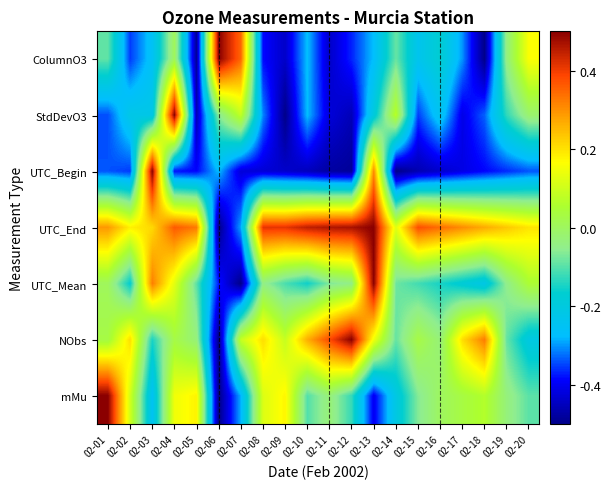

Reading left to right, what are all the values shown in this chart?

ColumnO3: 02-01=-0.1	02-02=-0.4	02-03=-0.3	02-04=0.0	02-05=-0.5	02-06=0.5	02-07=0.3	02-08=-0.4	02-09=-0.4	02-10=-0.3	02-11=-0.4	02-12=-0.4	02-13=-0.3	02-14=-0.1	02-15=-0.2	02-16=-0.2	02-17=-0.3	02-18=-0.5	02-19=-0.0	02-20=0.2
StdDevO3: 02-01=-0.3	02-02=-0.2	02-03=-0.2	02-04=0.5	02-05=-0.5	02-06=-0.1	02-07=0.1	02-08=-0.3	02-09=-0.5	02-10=-0.3	02-11=-0.4	02-12=-0.5	02-13=-0.2	02-14=0.1	02-15=-0.4	02-16=-0.2	02-17=-0.4	02-18=-0.3	02-19=-0.1	02-20=-0.0
UTC_Begin: 02-01=-0.3	02-02=-0.4	02-03=0.5	02-04=-0.4	02-05=-0.4	02-06=-0.3	02-07=-0.4	02-08=-0.4	02-09=-0.4	02-10=-0.5	02-11=-0.5	02-12=-0.5	02-13=0.3	02-14=-0.5	02-15=-0.5	02-16=-0.4	02-17=-0.4	02-18=-0.4	02-19=-0.4	02-20=-0.3
UTC_End: 02-01=0.3	02-02=0.2	02-03=0.2	02-04=0.4	02-05=0.3	02-06=-0.5	02-07=-0.3	02-08=0.4	02-09=0.4	02-10=0.4	02-11=0.5	02-12=0.5	02-13=0.5	02-14=0.1	02-15=0.4	02-16=0.3	02-17=0.3	02-18=0.3	02-19=0.2	02-20=0.2
UTC_Mean: 02-01=0.0	02-02=-0.2	02-03=0.3	02-04=0.1	02-05=-0.1	02-06=-0.4	02-07=-0.5	02-08=-0.0	02-09=-0.1	02-10=-0.2	02-11=-0.1	02-12=-0.0	02-13=0.5	02-14=-0.1	02-15=-0.1	02-16=-0.1	02-17=-0.2	02-18=-0.2	02-19=-0.0	02-20=0.0
NObs: 02-01=0.0	02-02=0.2	02-03=-0.1	02-04=0.0	02-05=-0.0	02-06=-0.5	02-07=0.1	02-08=0.2	02-09=0.1	02-10=0.3	02-11=0.4	02-12=0.5	02-13=0.1	02-14=-0.1	02-15=0.0	02-16=-0.0	02-17=0.2	02-18=0.3	02-19=-0.1	02-20=-0.2
mMu: 02-01=0.5	02-02=0.1	02-03=-0.3	02-04=0.1	02-05=0.2	02-06=-0.5	02-07=-0.3	02-08=0.1	02-09=0.2	02-10=-0.1	02-11=-0.0	02-12=-0.1	02-13=-0.4	02-14=-0.2	02-15=-0.1	02-16=0.0	02-17=0.0	02-18=0.1	02-19=-0.0	02-20=-0.1